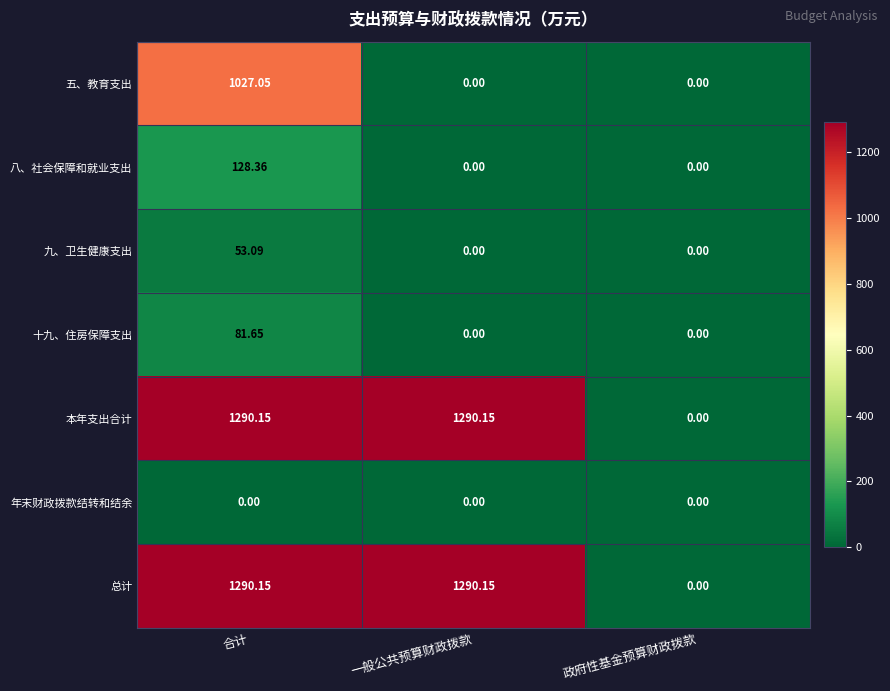

At which label is 总计 closest to 645?

政府性基金预算财政拨款